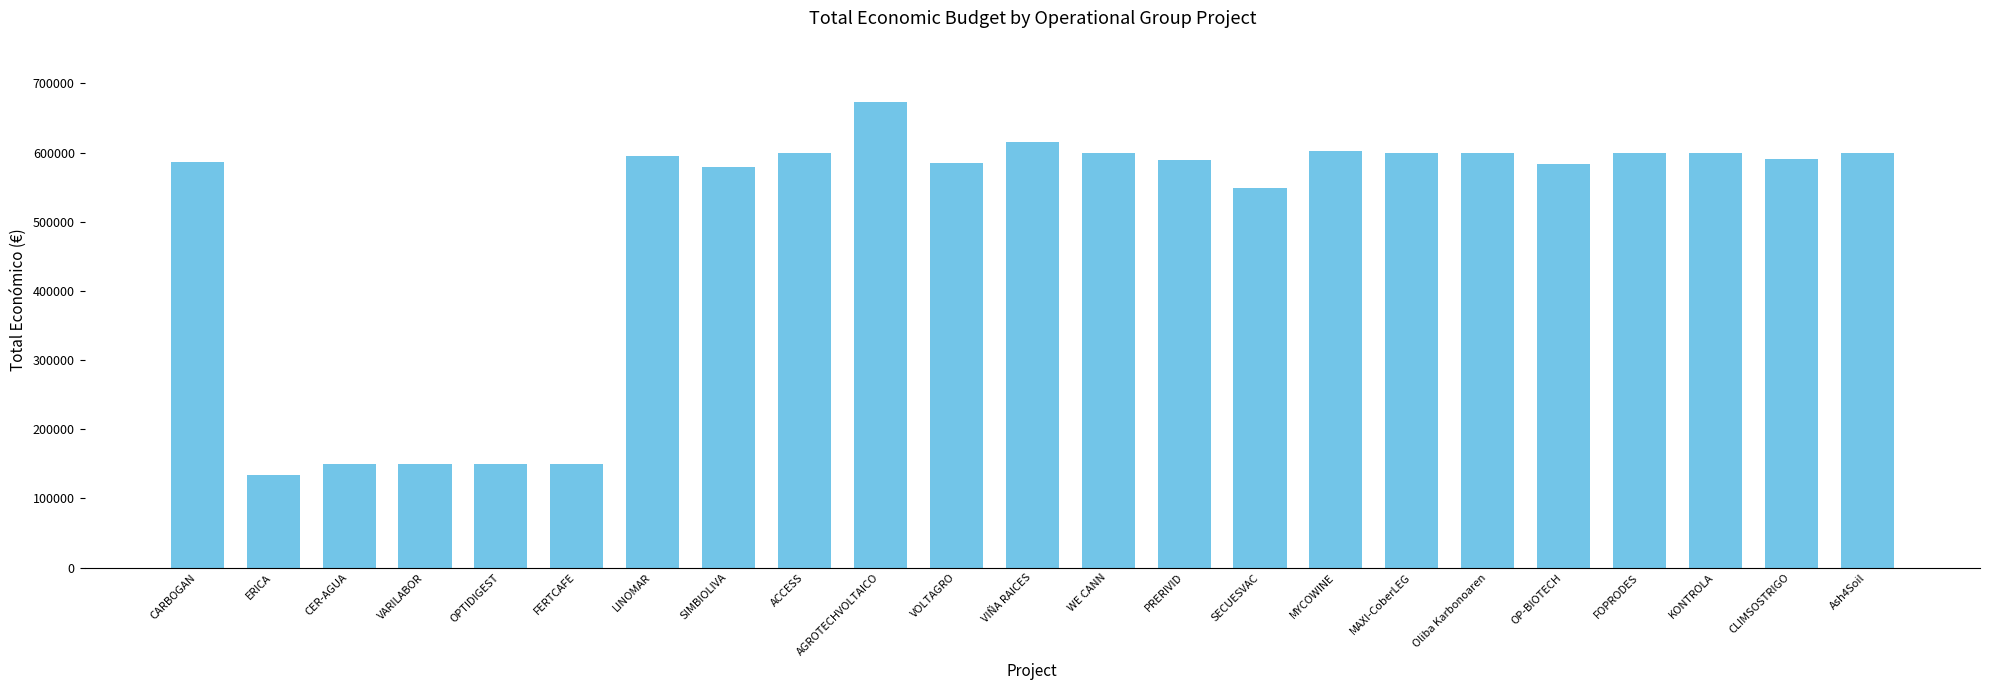

What is the approximate value at FERTCAFE?

150000